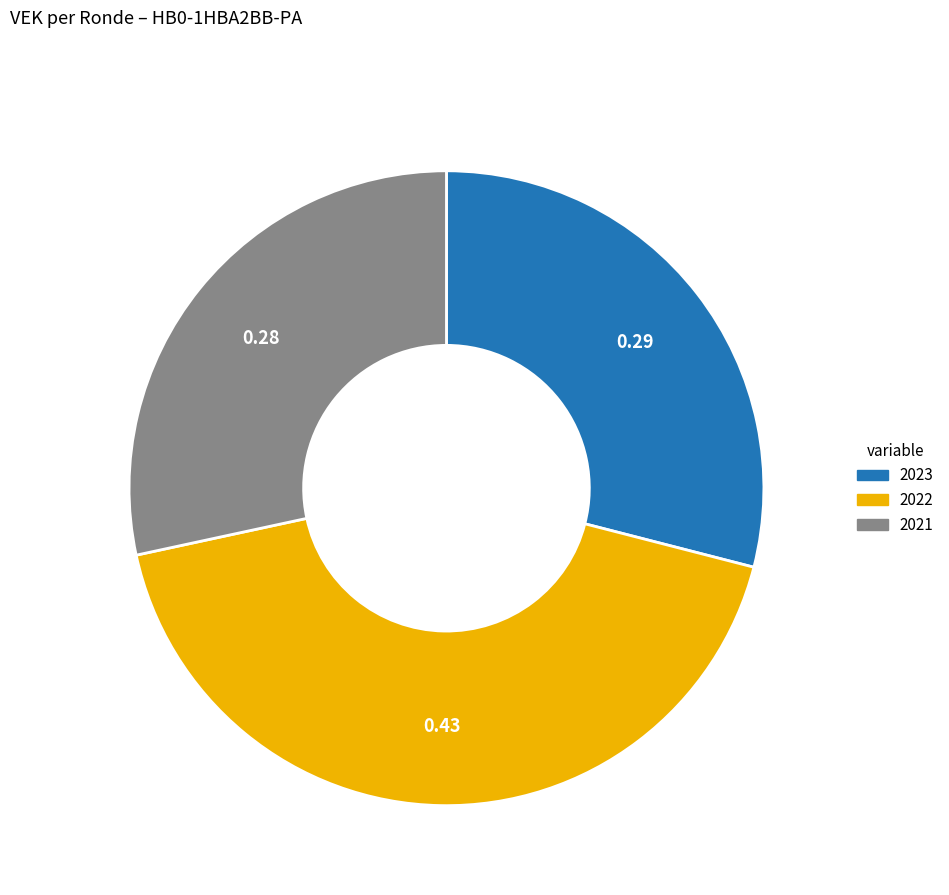

Is there any slice that represents more than half of the pie?

No